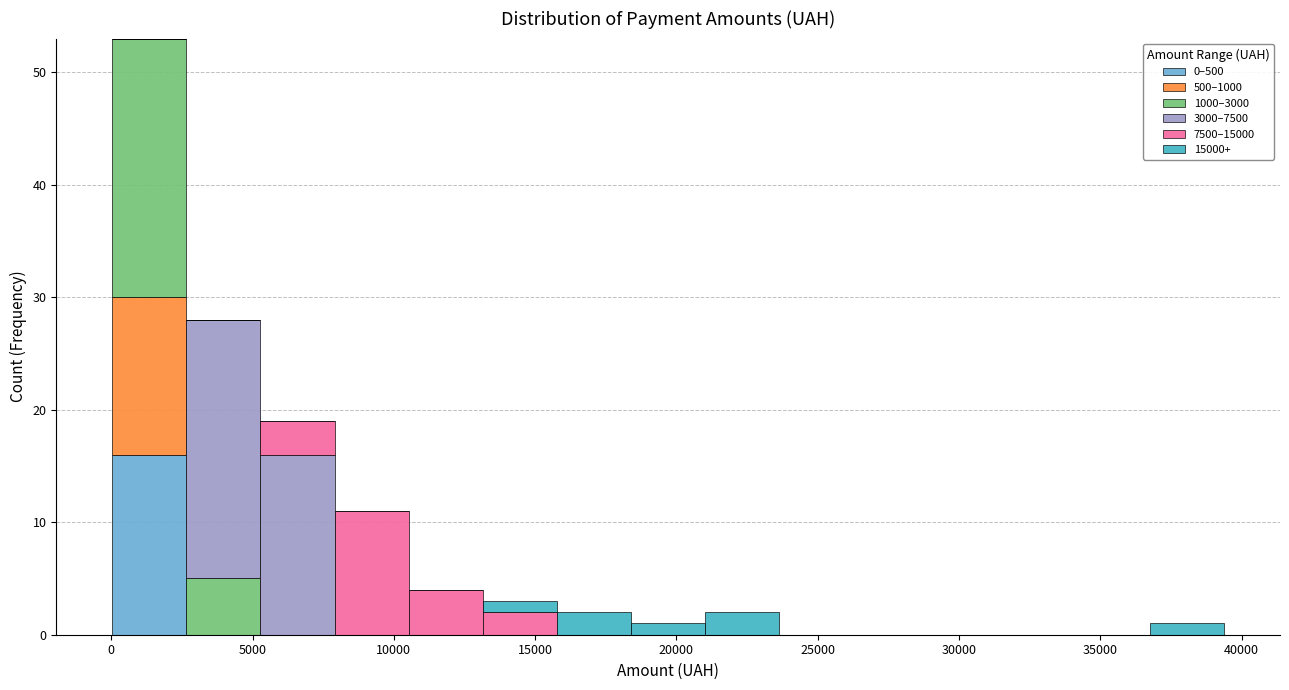

Reading left to right, list every stacked bar in this chart as the range it spans on the x-axis followed by its total height. Neither the bar edges nor the heights are printed on the chart, so give them approximately, as read against the axes.

0 to 2500: 53
2500 to 5500: 28
5500 to 8000: 19
8000 to 10500: 11
10500 to 13000: 4
13000 to 16000: 3
16000 to 18500: 2
18500 to 21000: 1
21000 to 23500: 2
23500 to 26500: 0
26500 to 29000: 0
29000 to 31500: 0
31500 to 34000: 0
34000 to 37000: 0
37000 to 39500: 1